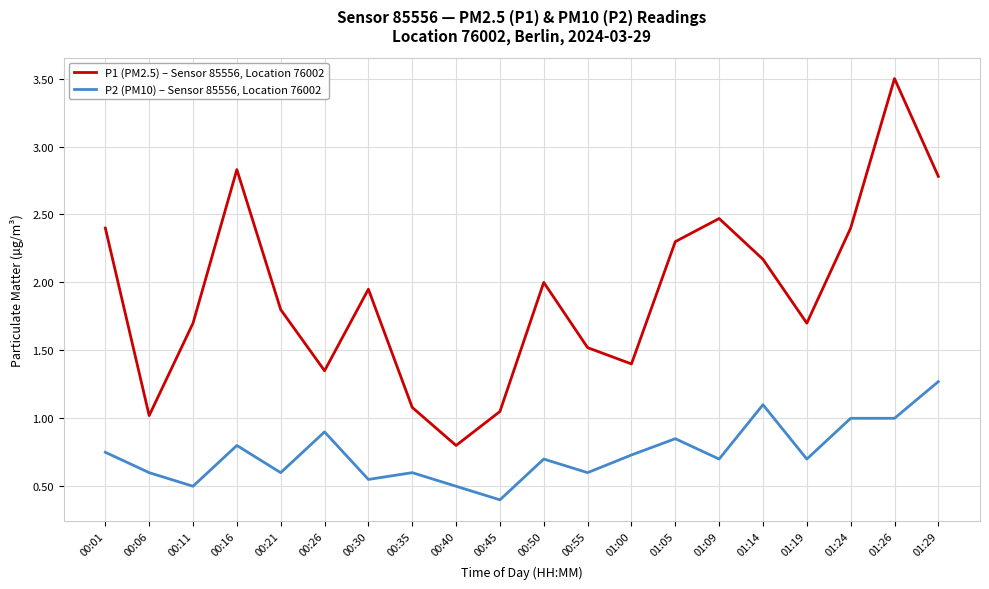

Which category has the lowest value across all series?

00:45